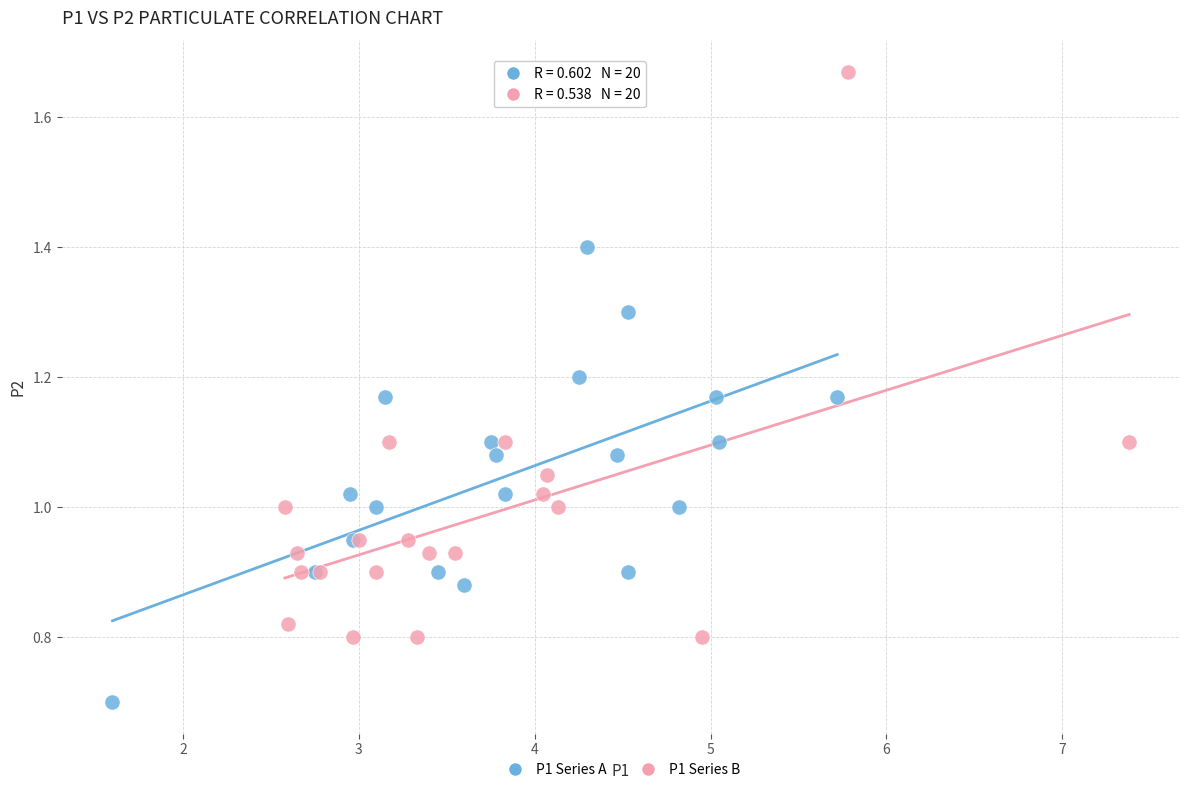

Which series reaches the minimum Y coordinate?

P1 Series A